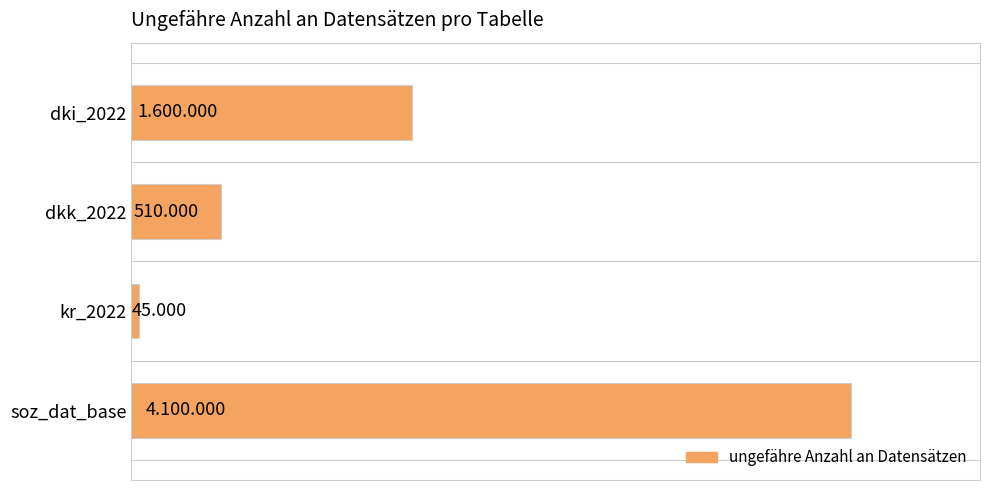

Are the bars grouped side by side (vs. stacked)?

No